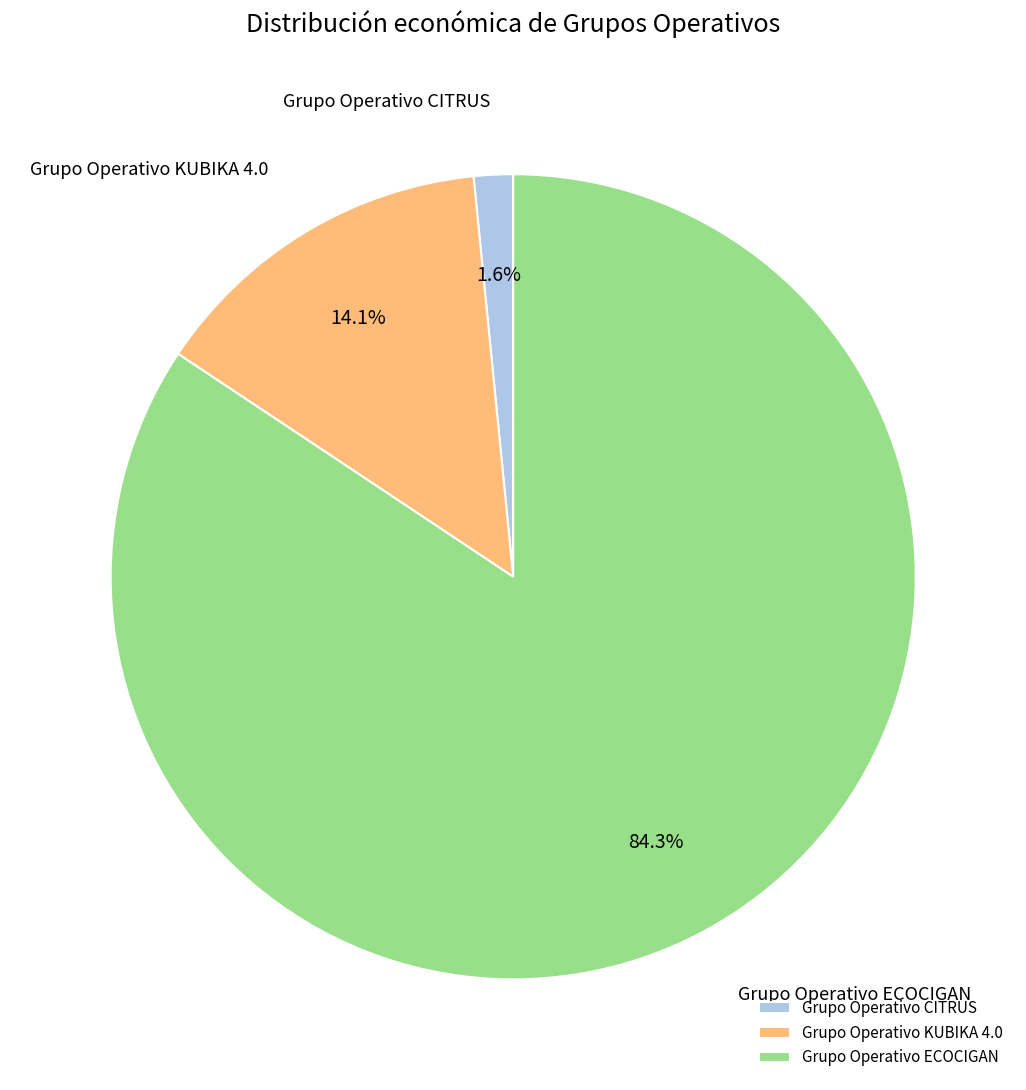

Does Grupo Operativo ECOCIGAN represent more than half of the total?

Yes